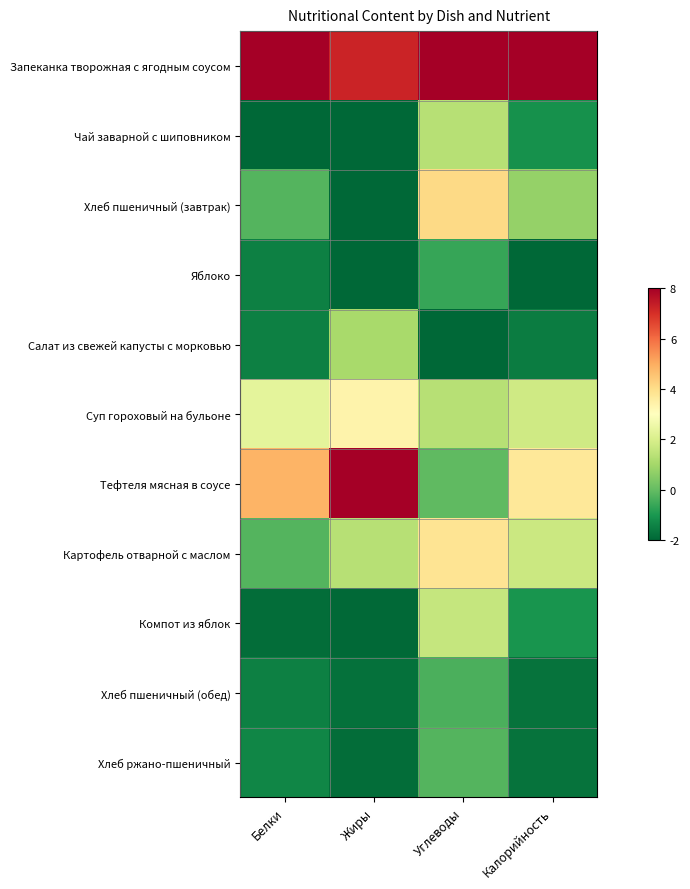

Count the number of categories in the chart.

4